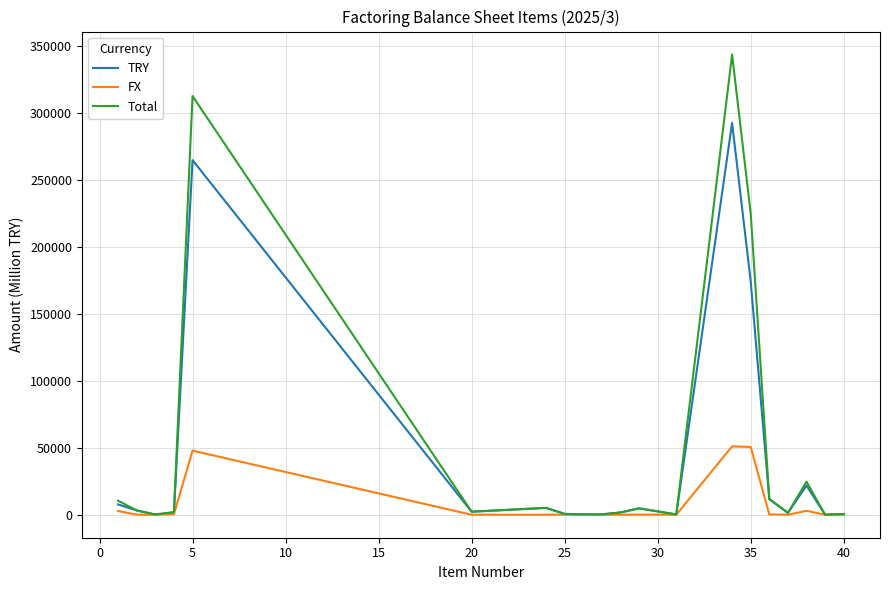

Rank the series by their maximum value, from highest to lowest.

Total, TRY, FX